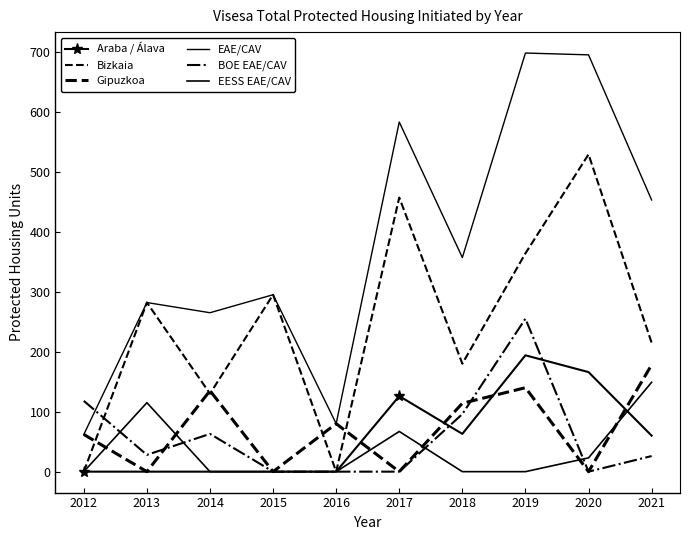

Between 2016 and 2013, which is larger?

2016